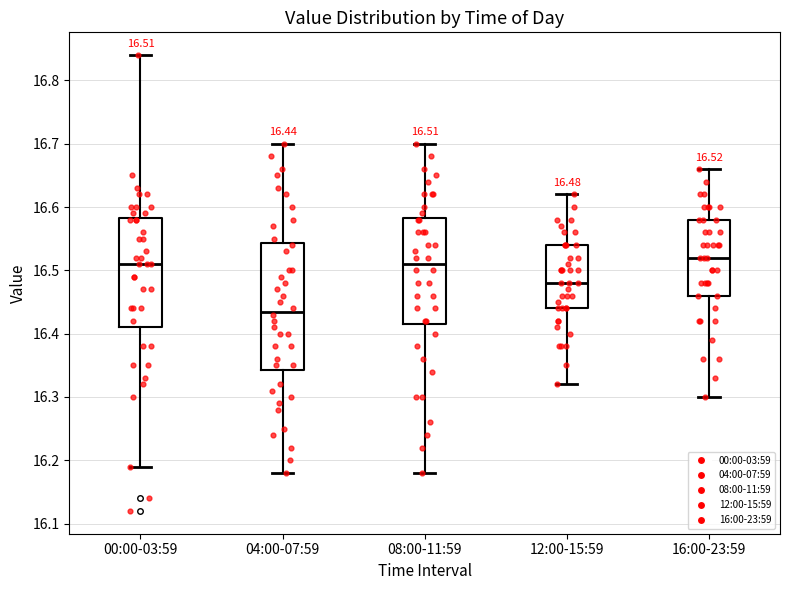

Which box's median line is the lowest?

04:00-07:59